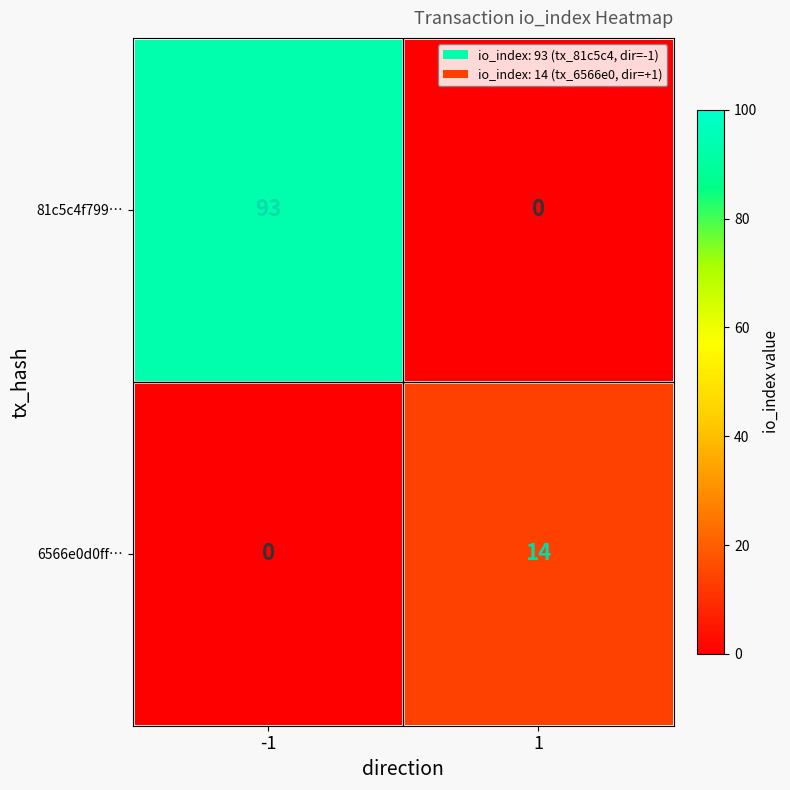

Which category has the highest value across all series?

-1